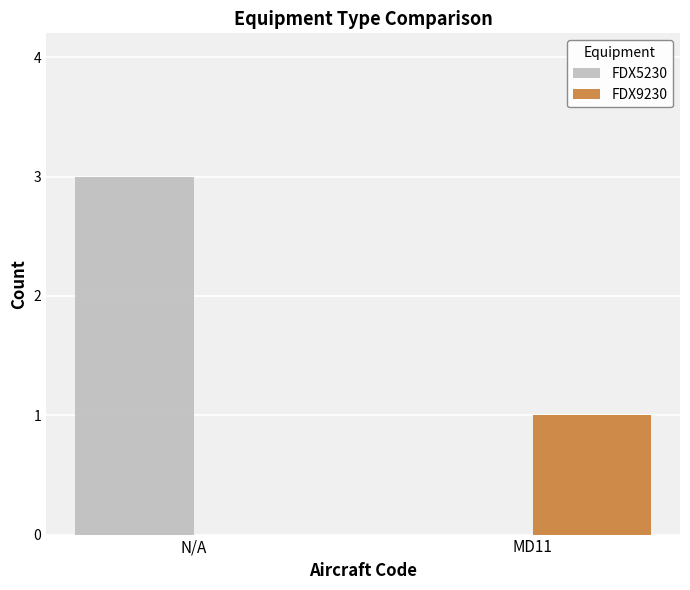

Reading left to right, transcribe all the data shown in this chart.

FDX5230: 3	0
FDX9230: 0	1